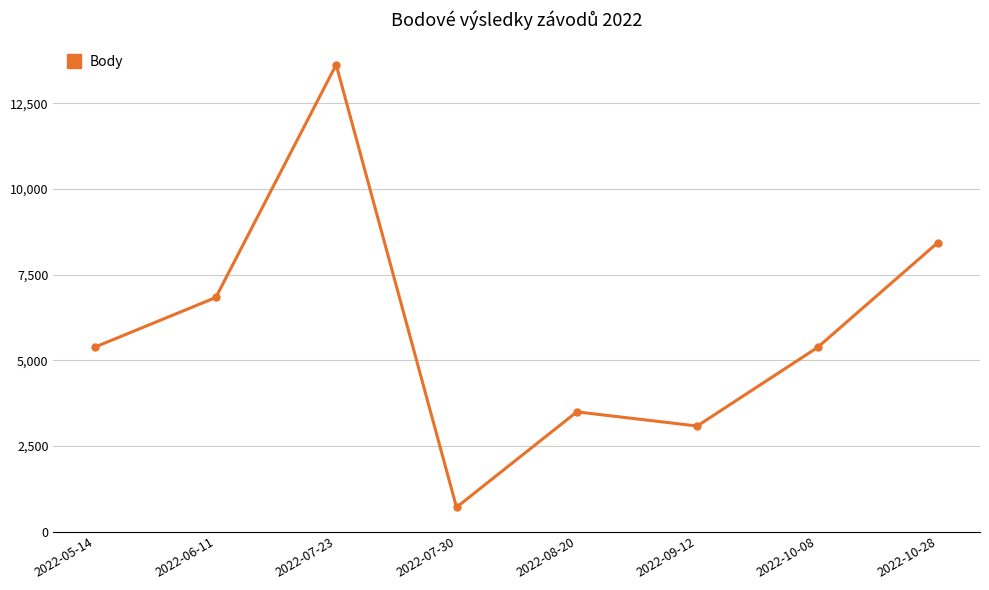

What is the sum of the values at 2022-05-14 and 2022-06-11?

12222